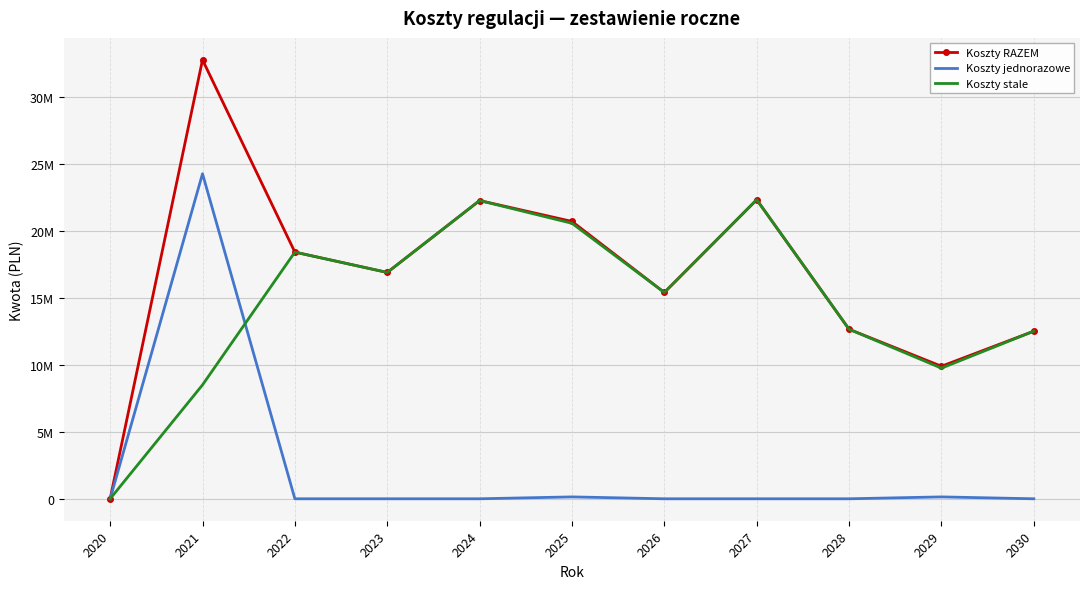

True or false: Koszty RAZEM and Koszty jednorazowe cross at least once.

False